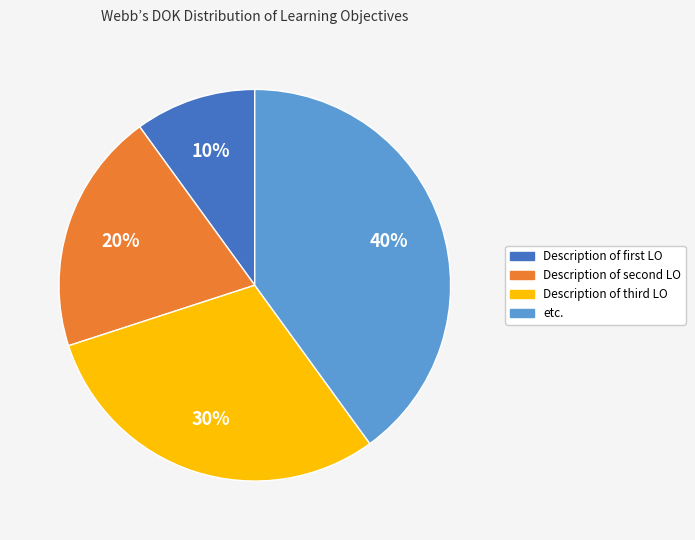

Count the number of slices in the pie.

4